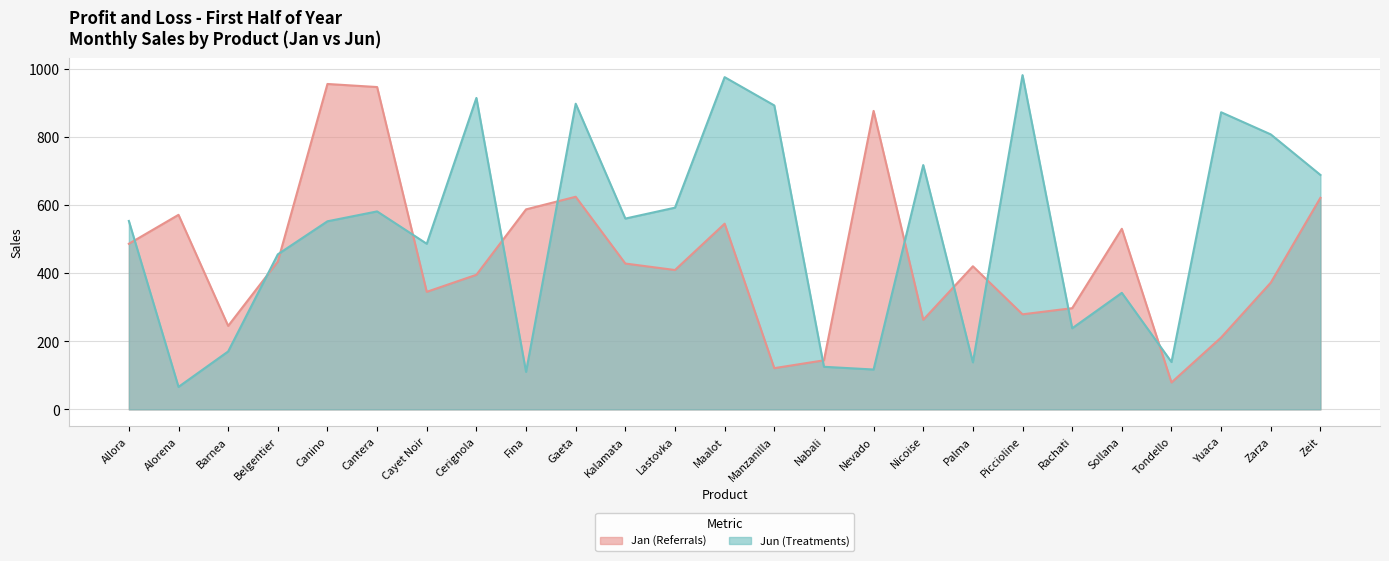

What is the sum of the Jan values at Cantera and Manzanilla?

1067